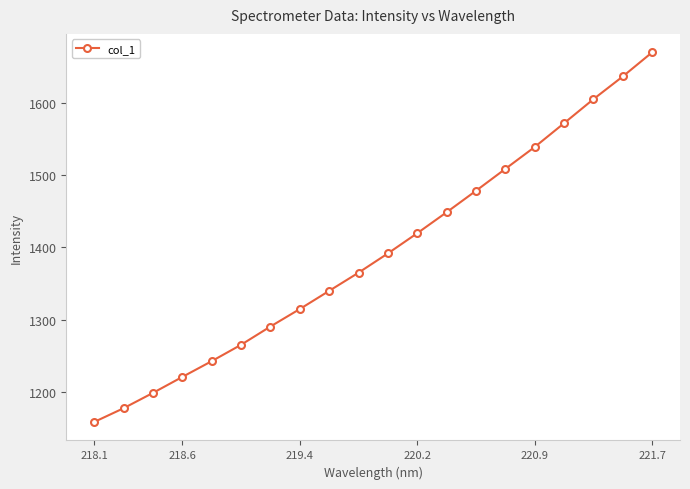

What is the difference between the second highest and minimum values?

478.6